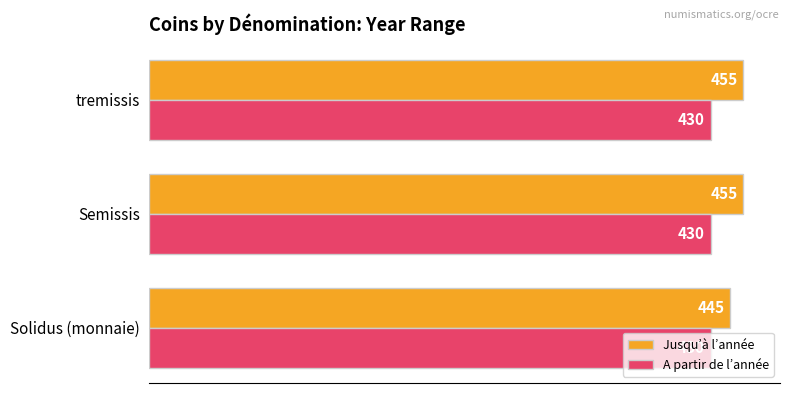

What are all the series names shown in the legend?

Jusqu’à l’année, A partir de l’année